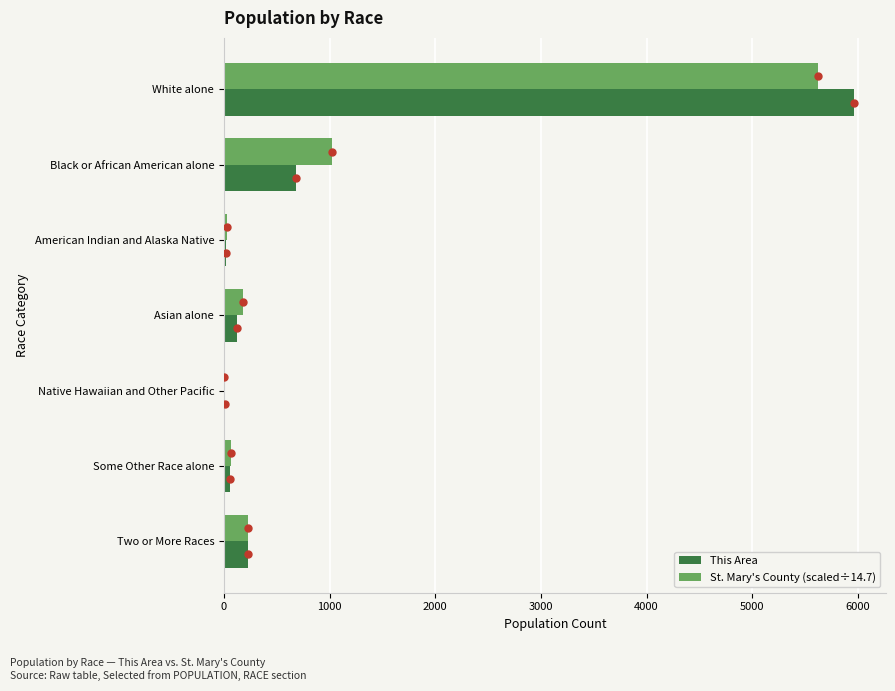

What is the sum of all St. Mary's County (scaled÷14.7) values?

7153.1